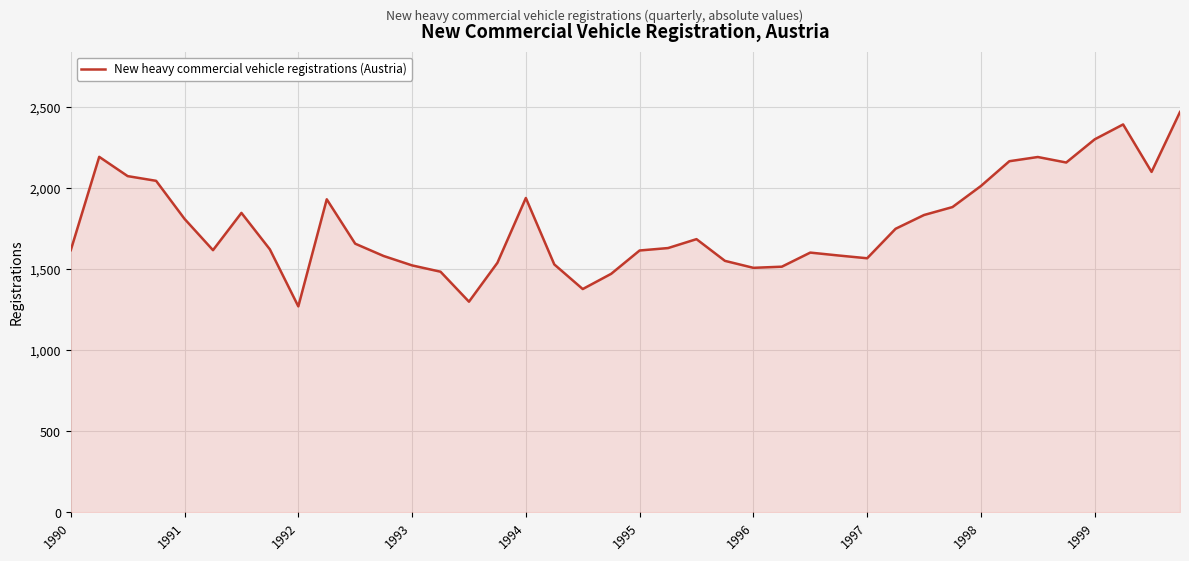

What is the maximum value shown in the chart?

2472